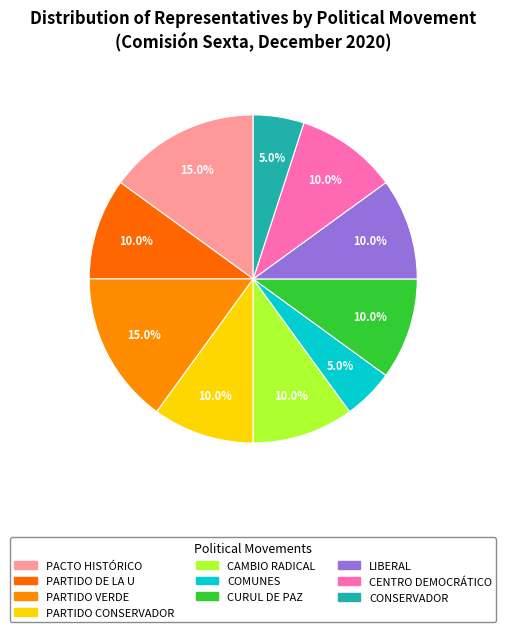

To the nearest percent, what percentage of the pie is LIBERAL?

10%